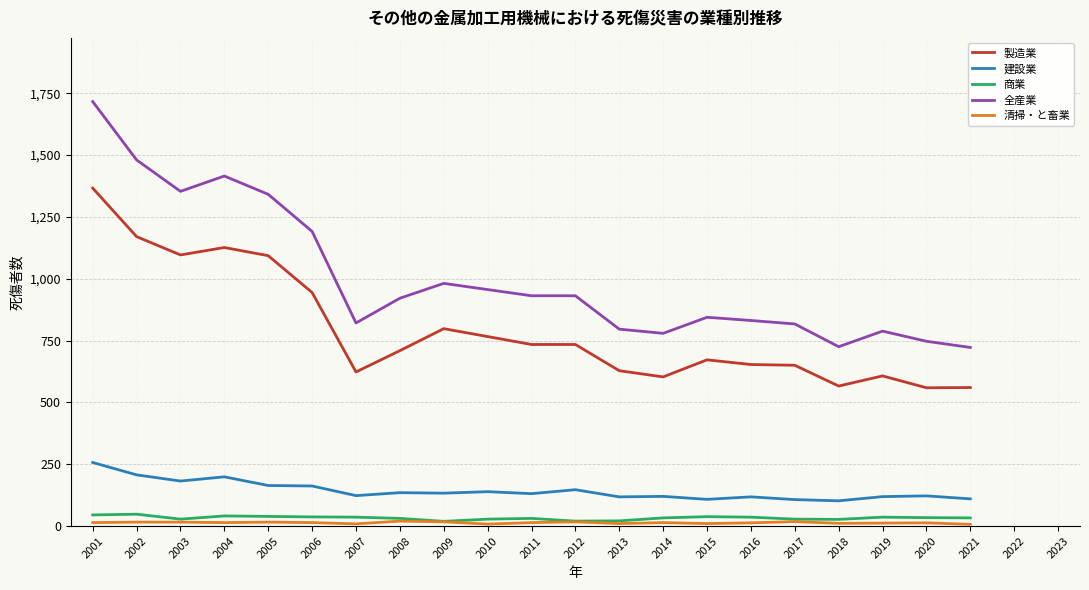

Which series has the largest total across all categories?

全産業